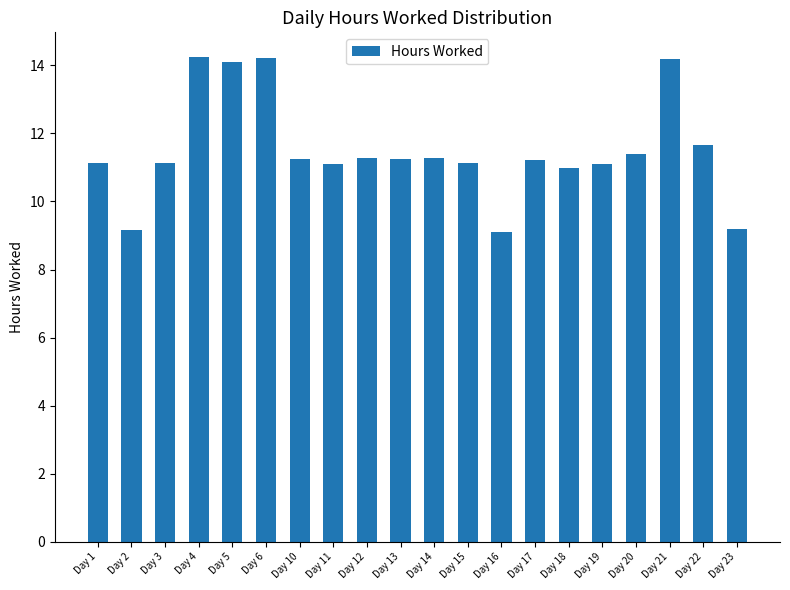

What is the difference between the maximum and minimum values?

5.2